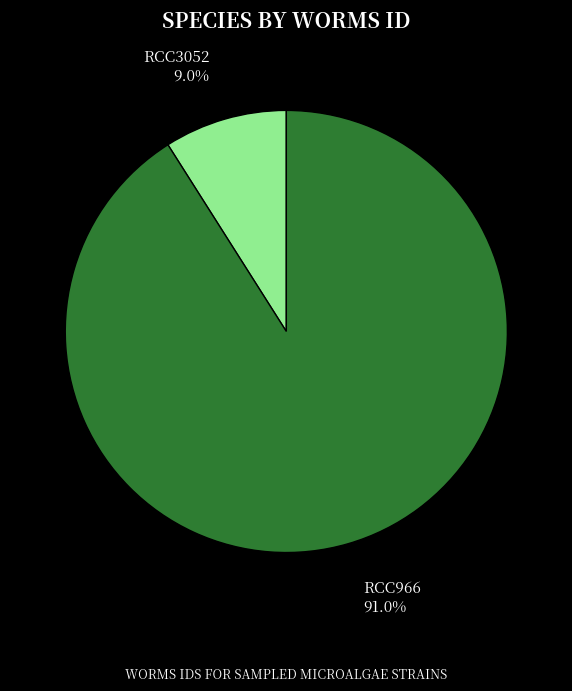

What percentage is the RCC3052 slice, to the nearest percent?

9%